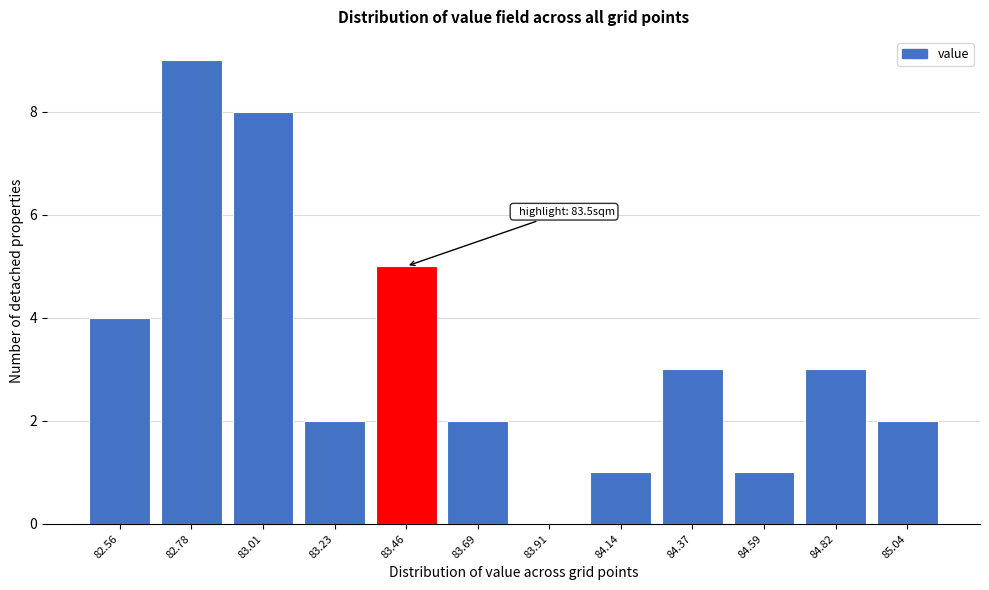

Reading right to left, list all the values displayed in this chart.

85.04=2	84.82=3	84.59=1	84.37=3	84.14=1	83.91=0	83.69=2	83.46=5	83.23=2	83.01=8	82.78=9	82.56=4